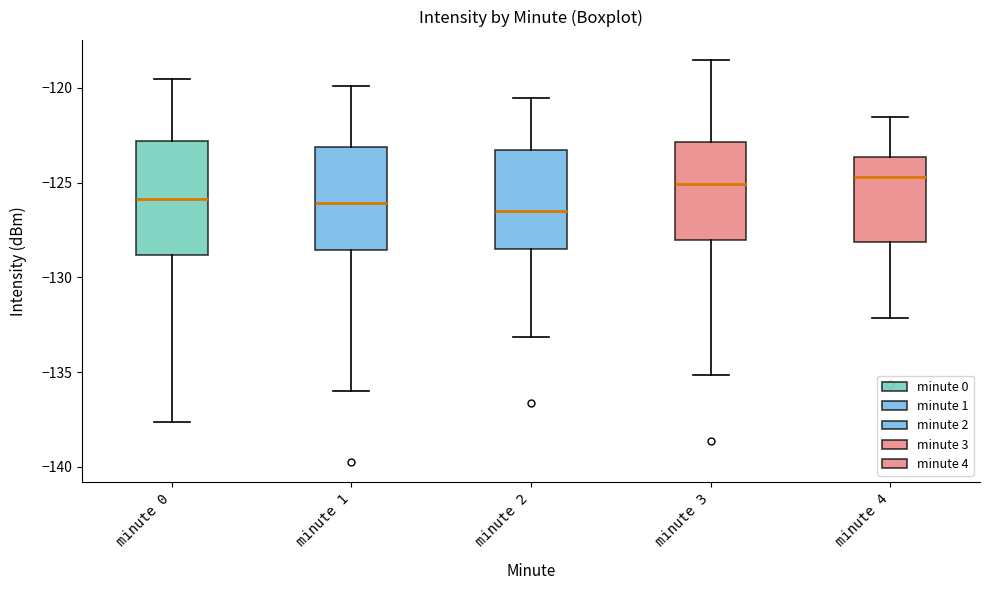

Reading left to right, read every box against the y-axis: the position of its median line, the range the box covers, and the ends of its whiskers. The values are not printed on the chart, so give them approximately, as read against the axis.

minute 0: median -126.0, box -129.0 to -123.0, whiskers -137.5 to -119.5
minute 1: median -126.0, box -128.5 to -123.0, whiskers -136.0 to -120.0
minute 2: median -126.5, box -128.5 to -123.5, whiskers -133.0 to -120.5
minute 3: median -125.0, box -128.0 to -123.0, whiskers -135.0 to -118.5
minute 4: median -124.5, box -128.0 to -123.5, whiskers -132.0 to -121.5